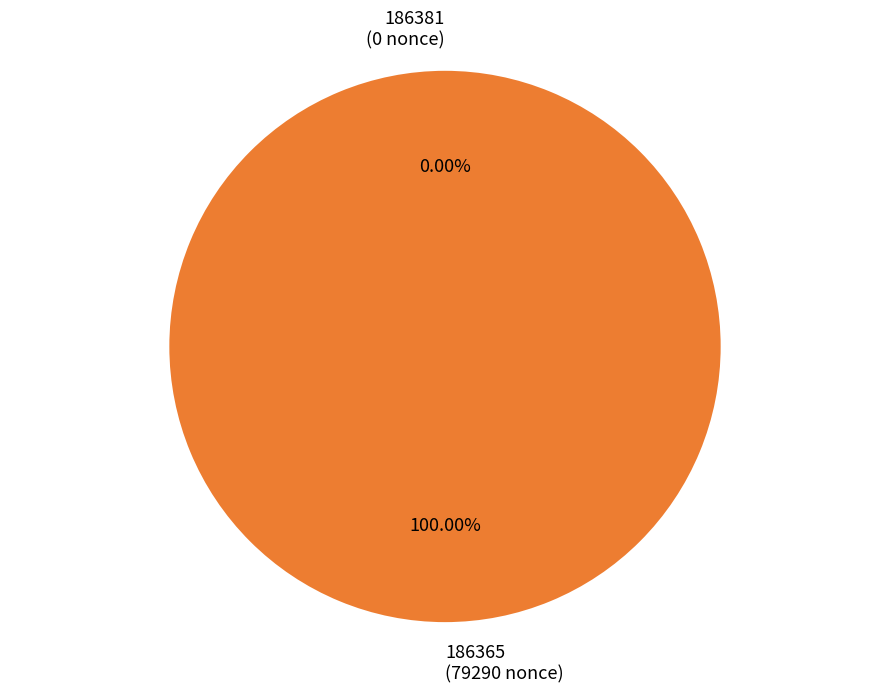

Rank the categories by value from lowest to highest.

186381, 186365